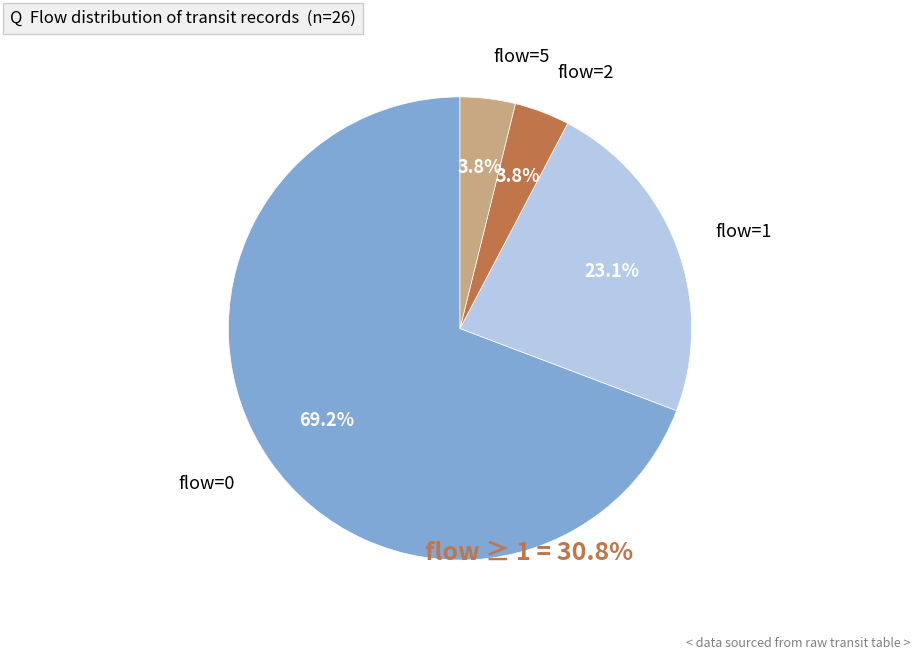

Which category has the biggest portion of the pie?

flow=0